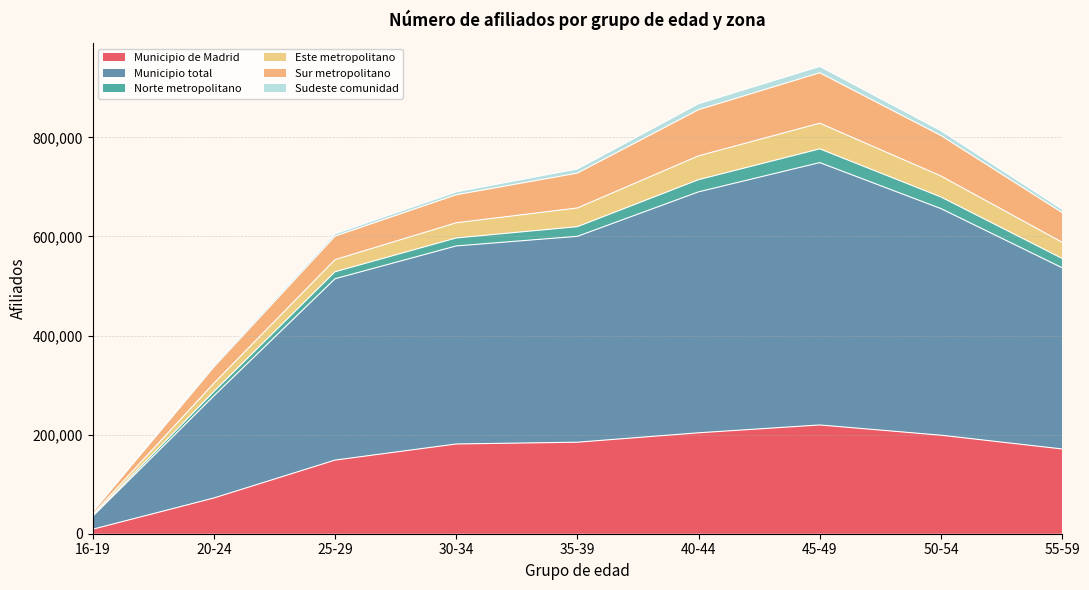

What is the highest value of the Municipio de Madrid series?

219526